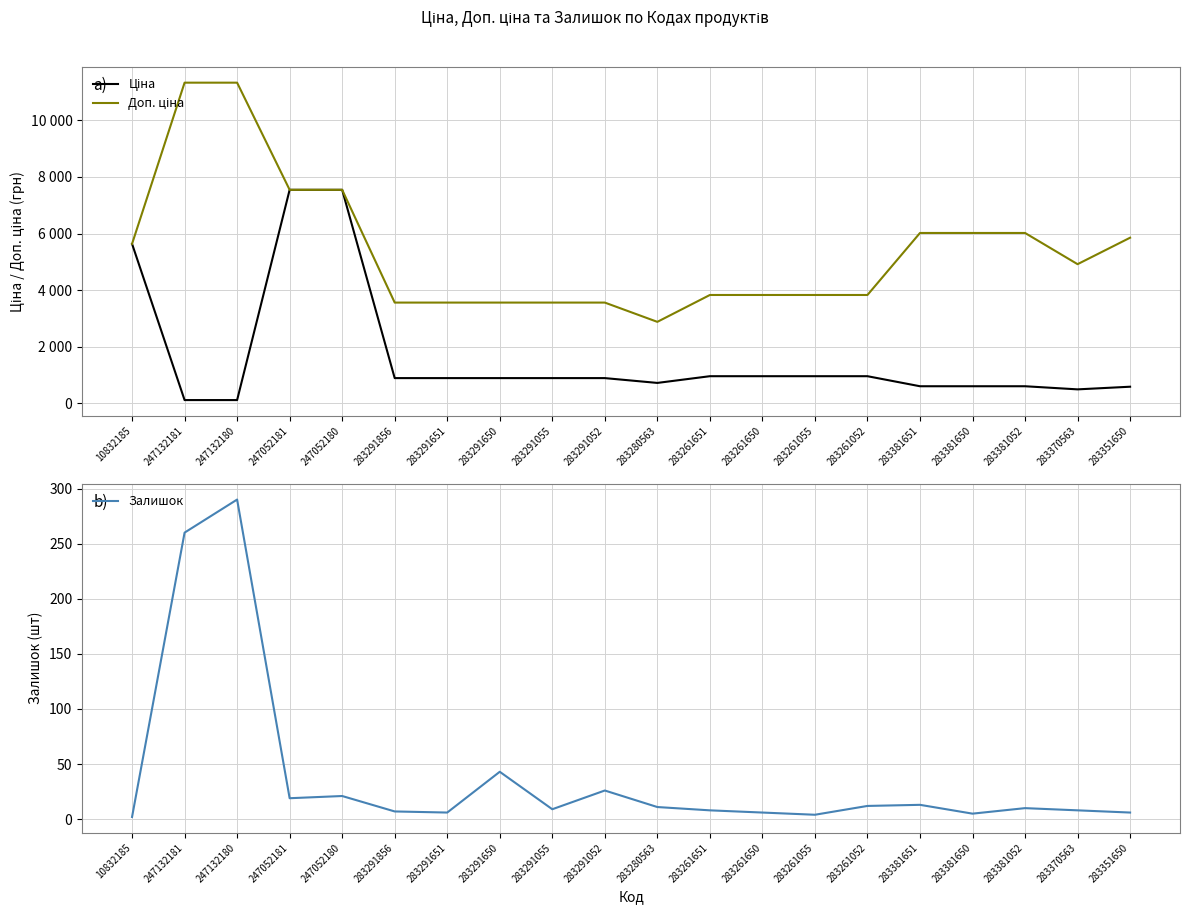

What is the label of the 4th point from the left?

247052181